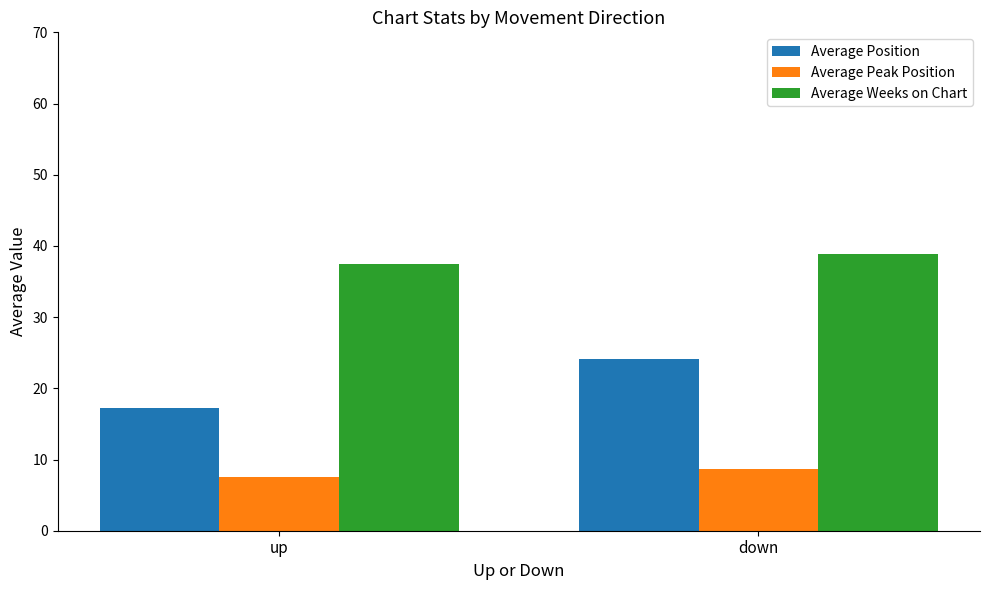

What are all the series names shown in the legend?

Average Position, Average Peak Position, Average Weeks on Chart